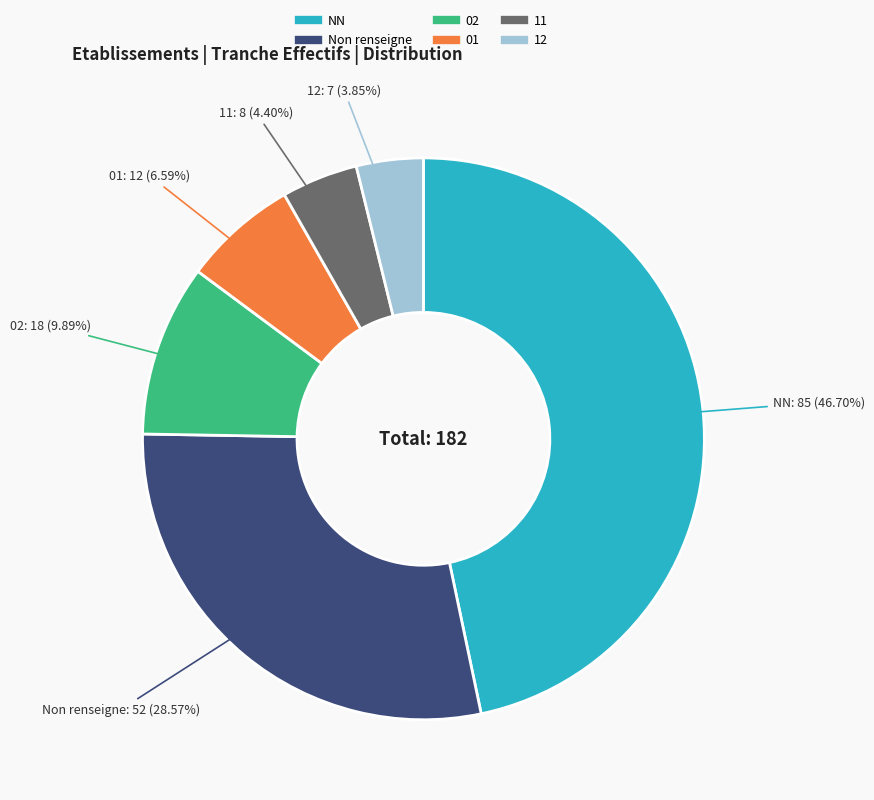

Does any single category account for the majority?

No